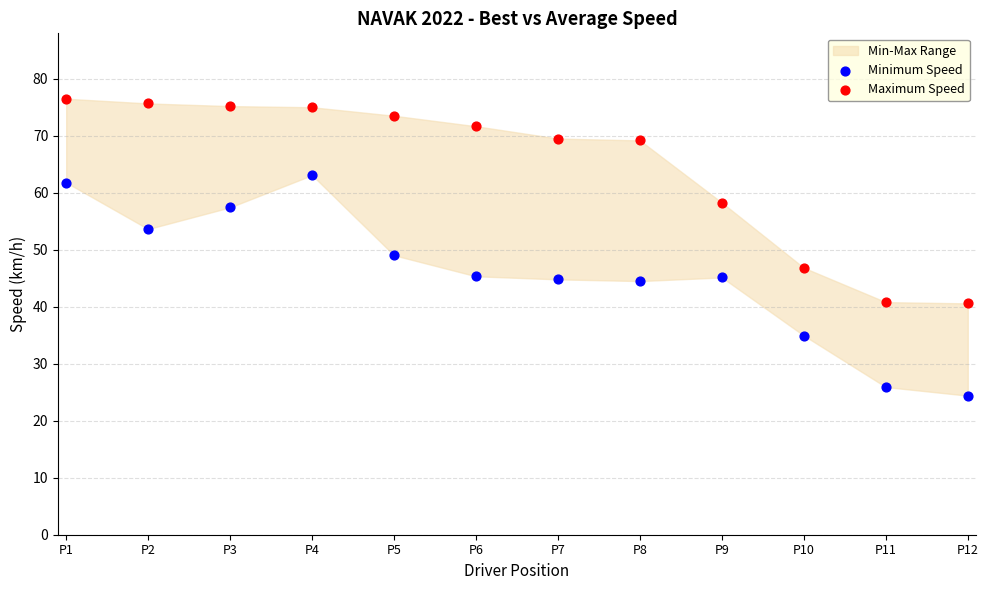

Across all series, what Y value is closest to 50?

49.0